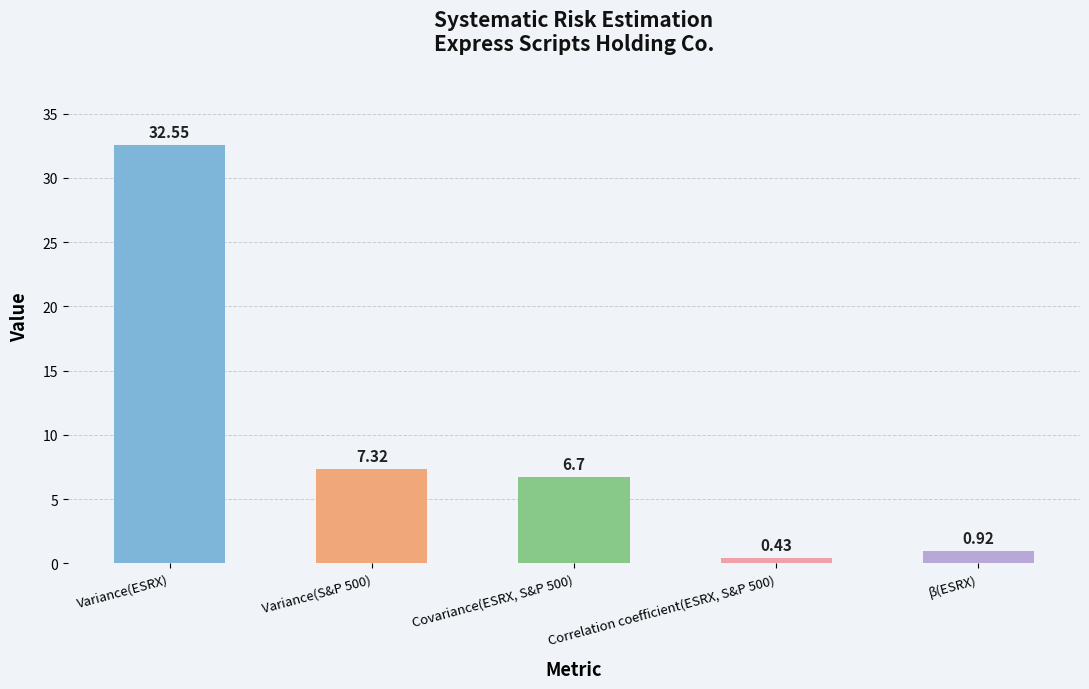

List the labels in order of value, smallest first.

Correlation coefficient(ESRX, S&P 500), β(ESRX), Covariance(ESRX, S&P 500), Variance(S&P 500), Variance(ESRX)